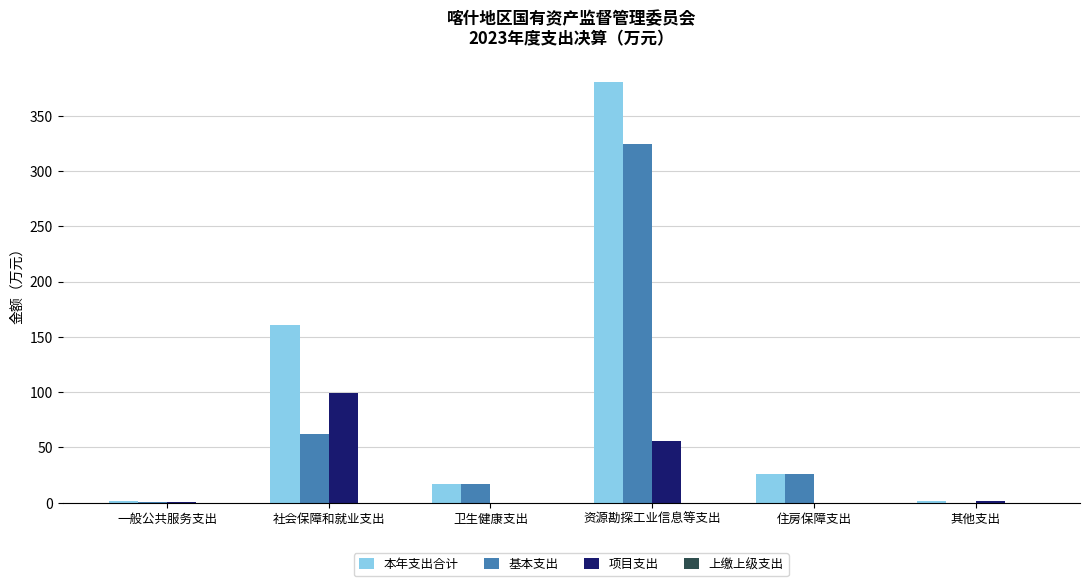

Which series changed the most between 卫生健康支出 and 资源勘探工业信息等支出?

本年支出合计